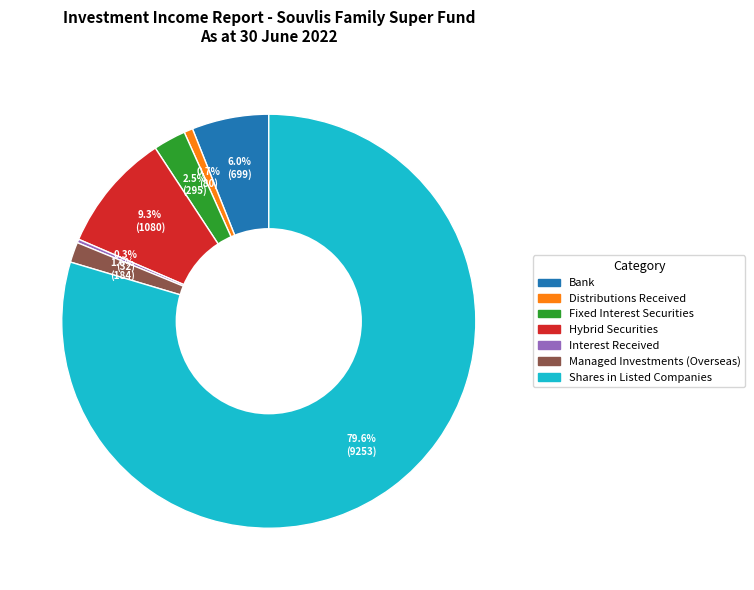

To the nearest percent, what is the combined percentage of Shares in Listed Companies and Distributions Received?

80%